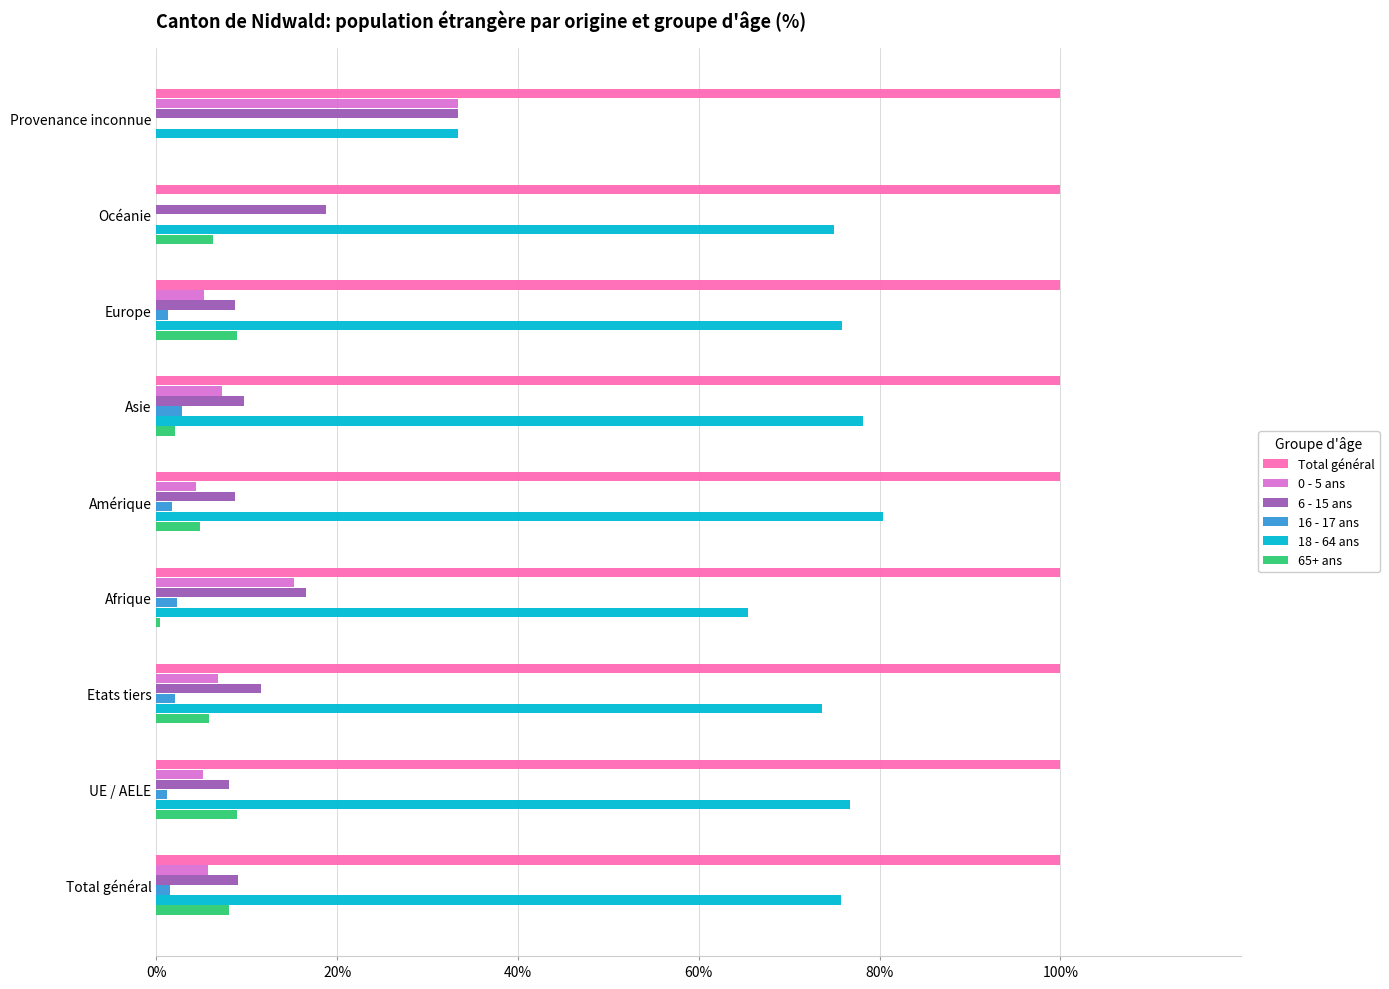

Is the value of Total général at Europe greater than the value of 65+ ans at Provenance inconnue?

Yes